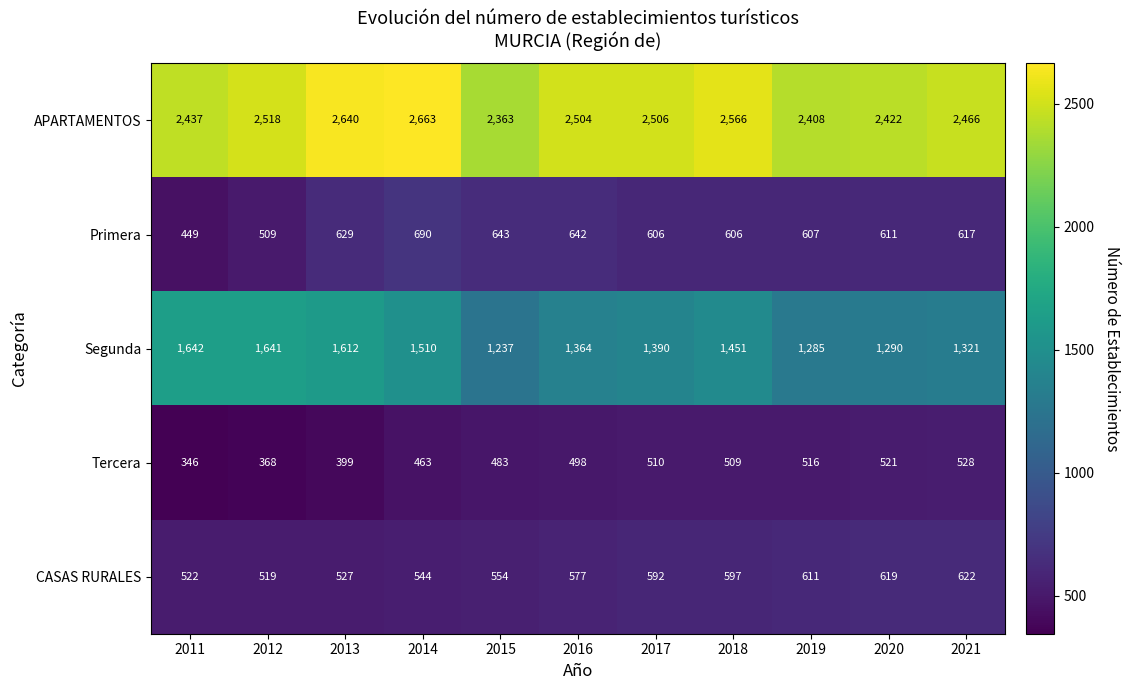

What is the difference between the highest and lowest values at 2018?

2057